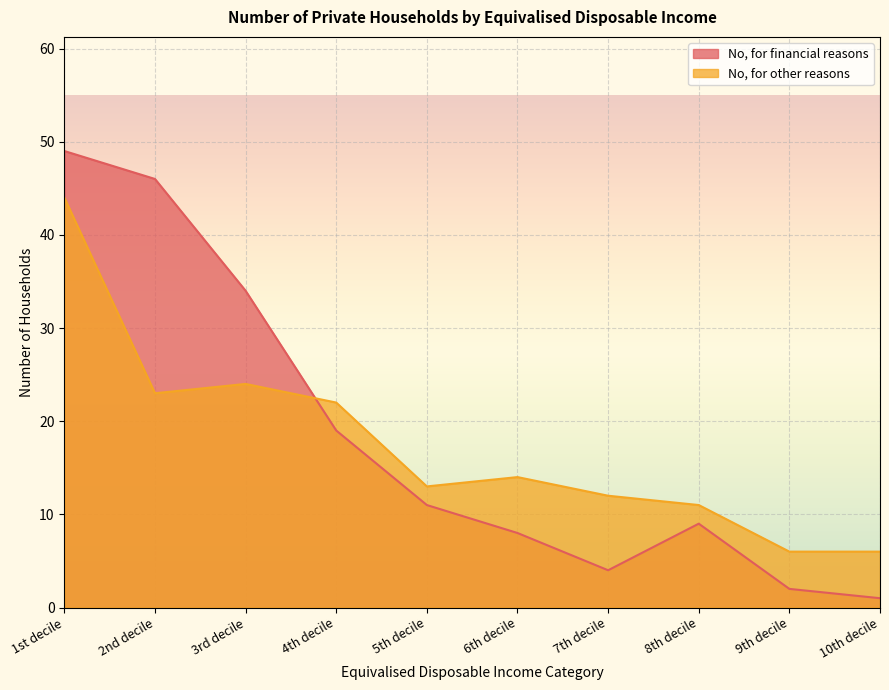

What are all the series names shown in the legend?

No, for financial reasons, No, for other reasons